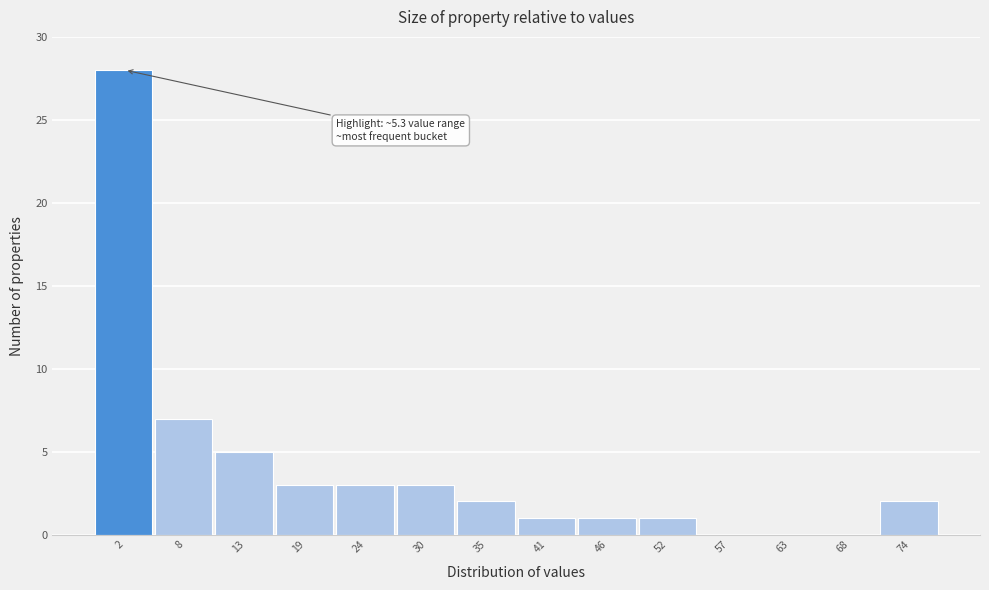

Reading left to right, what are all the values shown in this chart?

2=28	8=7	13=5	19=3	24=3	30=3	35=2	41=1	46=1	52=1	57=0	63=0	68=0	74=2